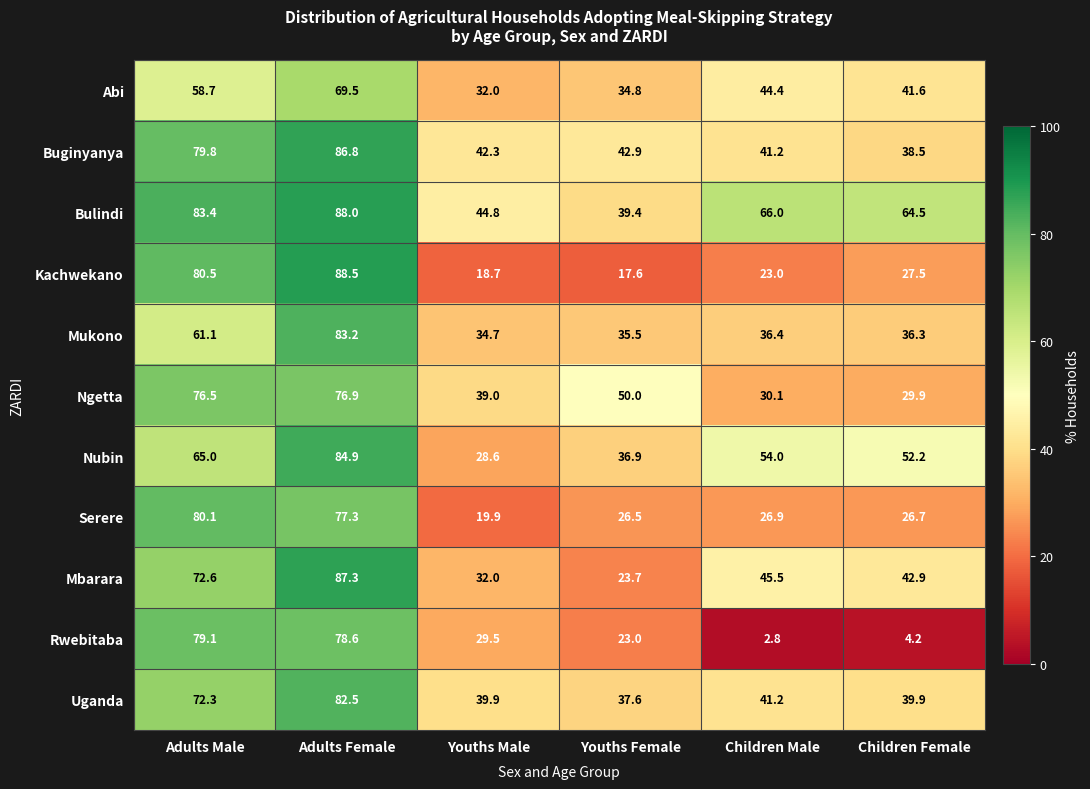

What is the difference between the second highest and minimum values in the Serere series?

57.4